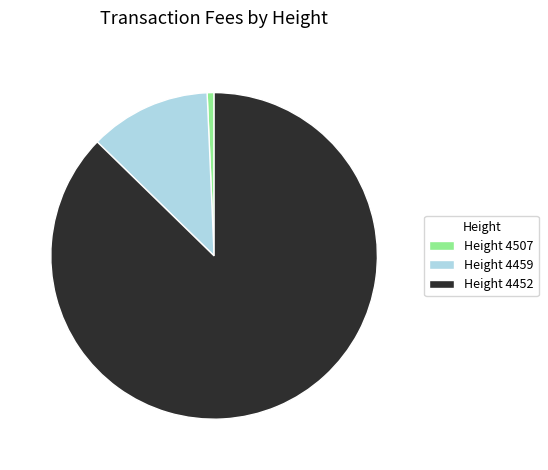

Which category accounts for the majority?

Height 4452